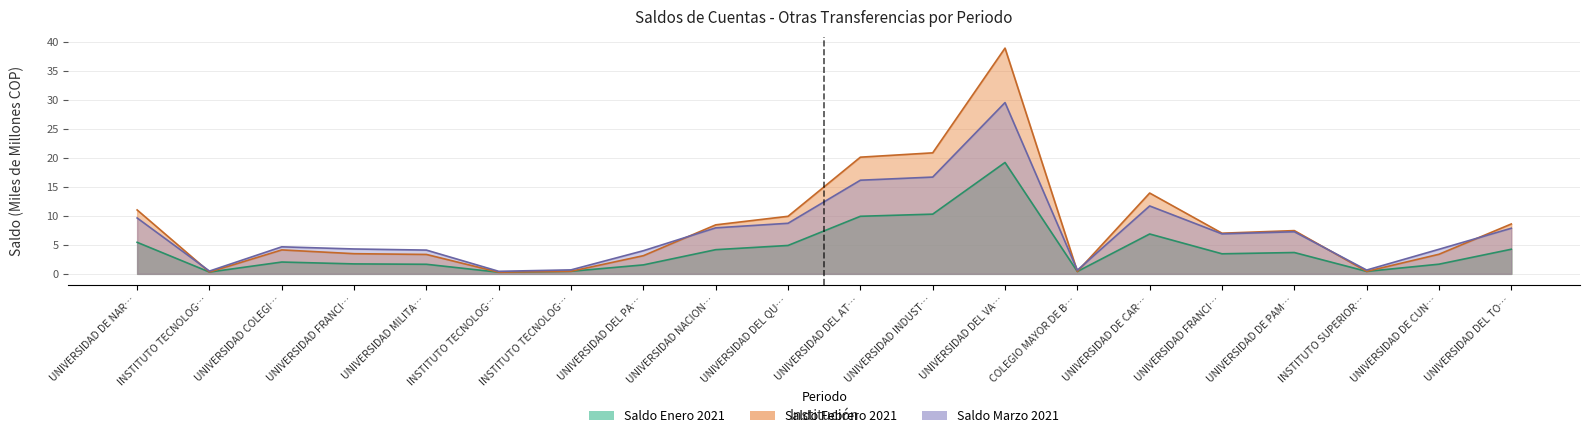

What is the difference between the maximum and minimum values in the saldo_marzo series?

29.1